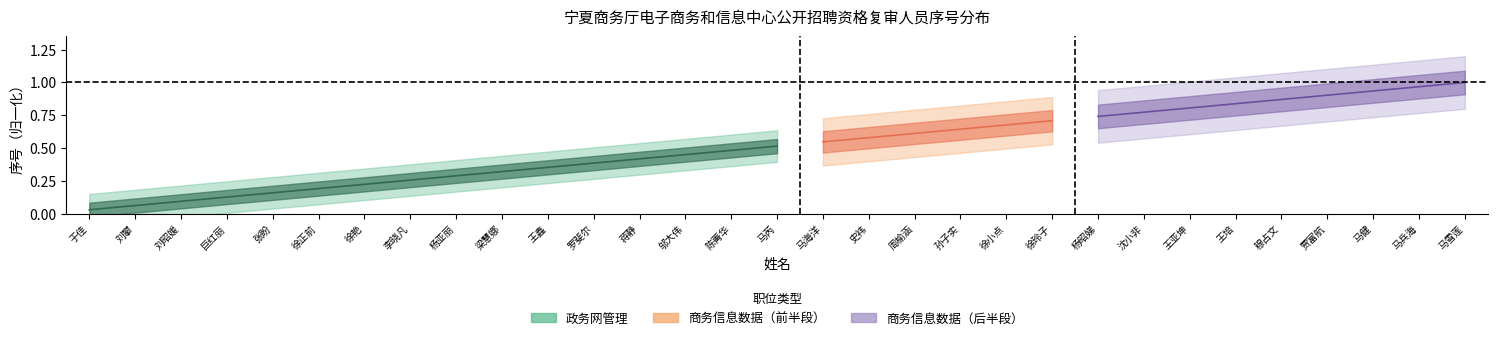

What position from the right is 梁慧娜?

7